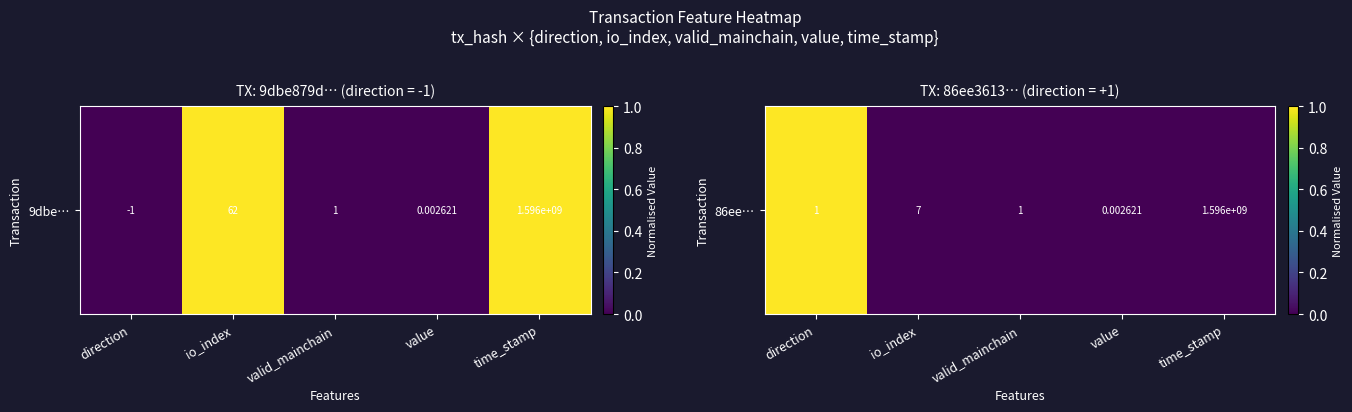

Reading right to left, list all the values displayed in this chart.

time_stamp=0	value=0	valid_mainchain=0	io_index=0	direction=1